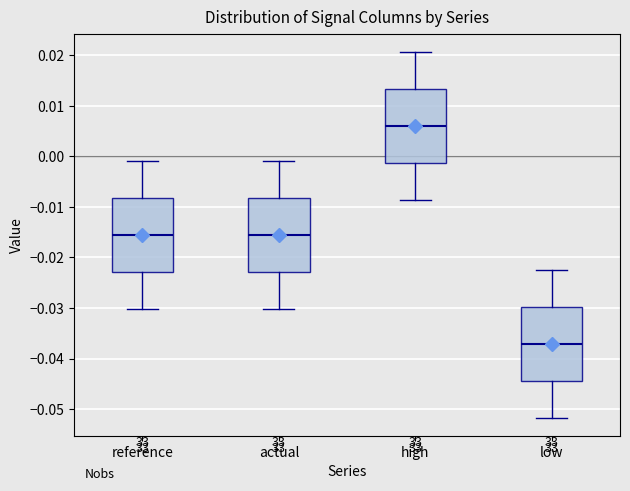

Reading left to right, transcribe this box plot: for each box, give where its median line is, the range the box spans, and where its two whiskers end, as read against the y-axis. The values are not printed on the chart, so give them approximately, as read against the axis.

reference: median -0.016, box -0.023 to -0.008, whiskers -0.030 to -0.001
actual: median -0.016, box -0.023 to -0.008, whiskers -0.030 to -0.001
high: median 0.006, box -0.001 to 0.013, whiskers -0.009 to 0.021
low: median -0.037, box -0.044 to -0.030, whiskers -0.052 to -0.022